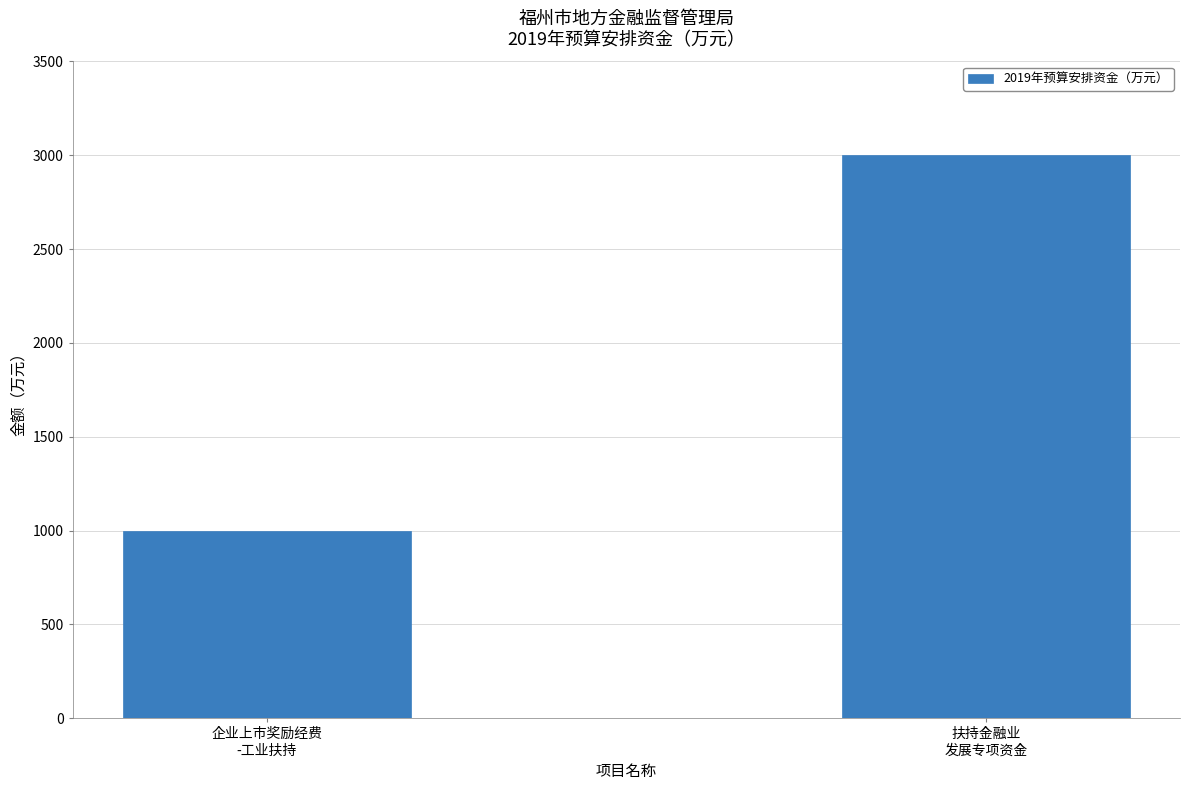

What is the change in value from 企业上市奖励经费
-工业扶持 to 扶持金融业
发展专项资金?

+2000